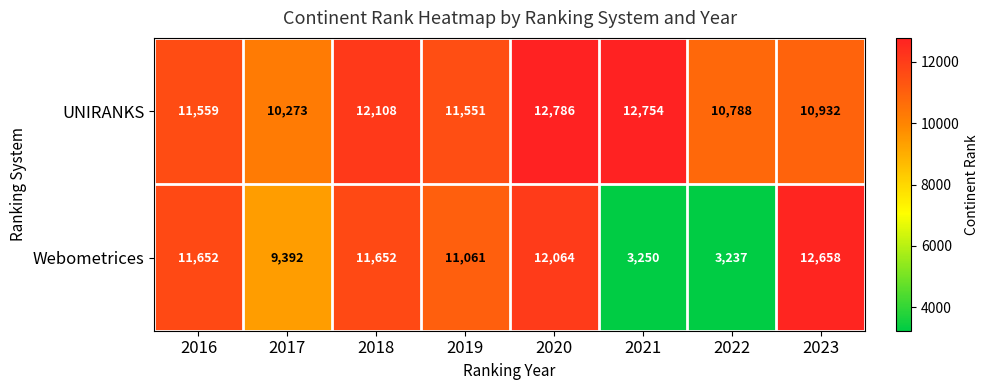

What is the difference between the maximum and minimum values in the Webometrices series?

9421